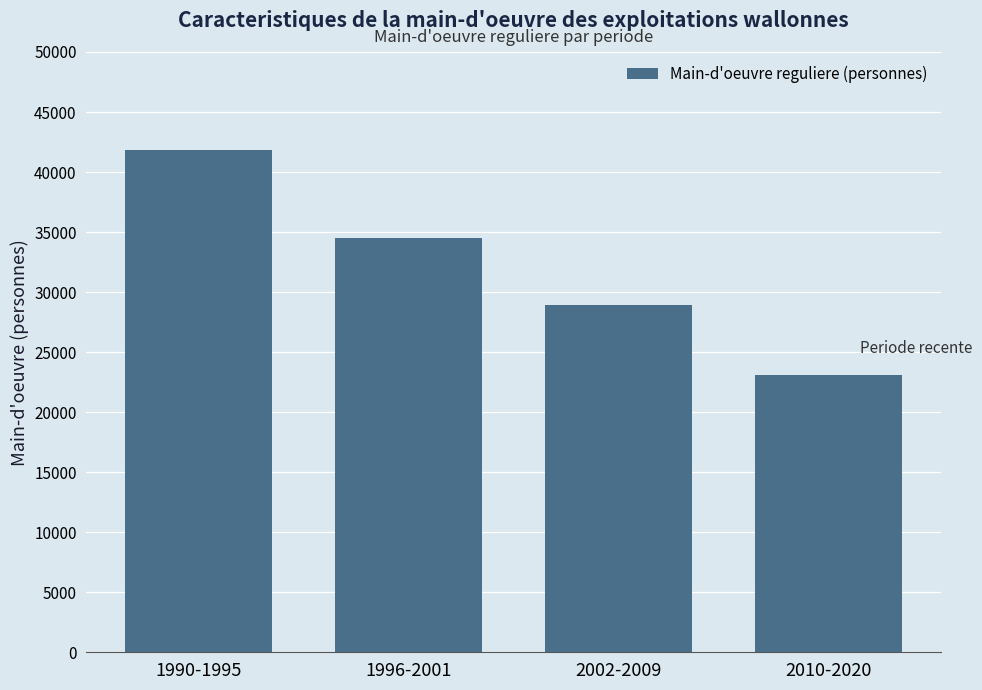

List the labels in order of value, smallest first.

2010-2020, 2002-2009, 1996-2001, 1990-1995